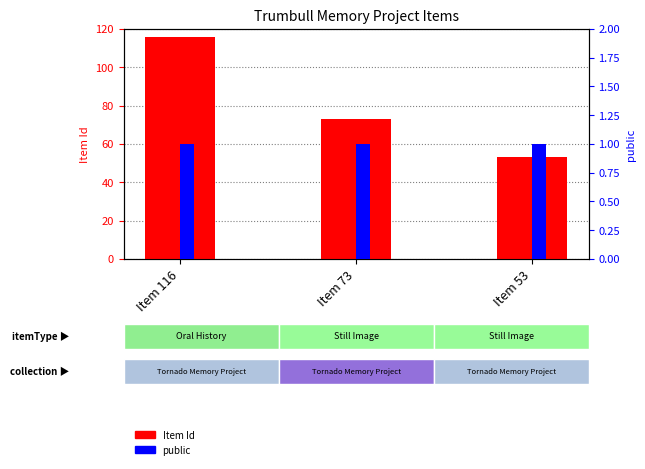

What is the difference between the maximum and minimum values in the Item Id series?

63